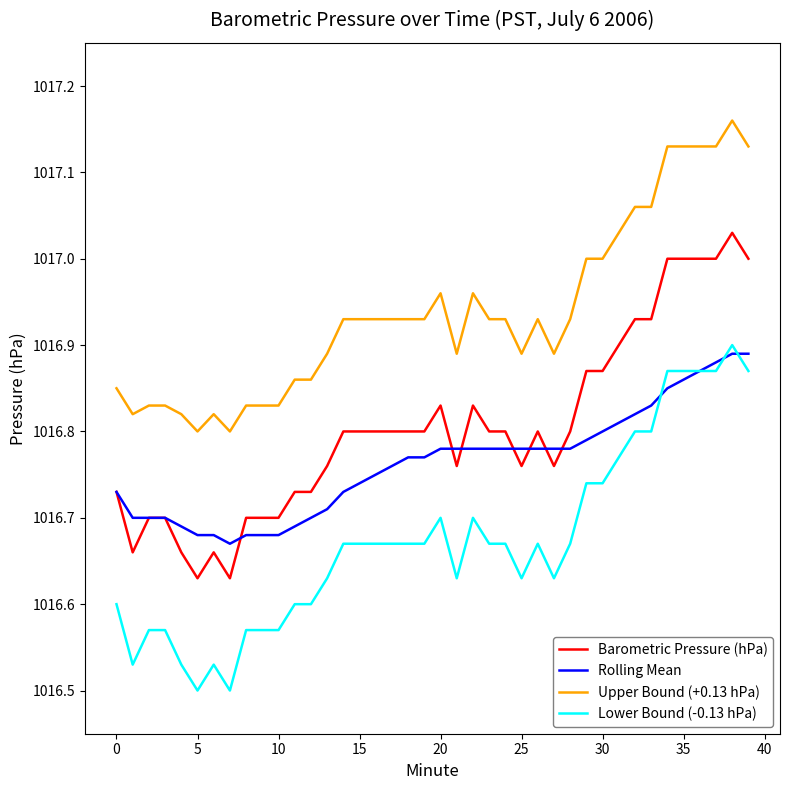

True or false: Barometric Pressure (hPa) and Upper Bound (+0.13 hPa) cross at least once.

False